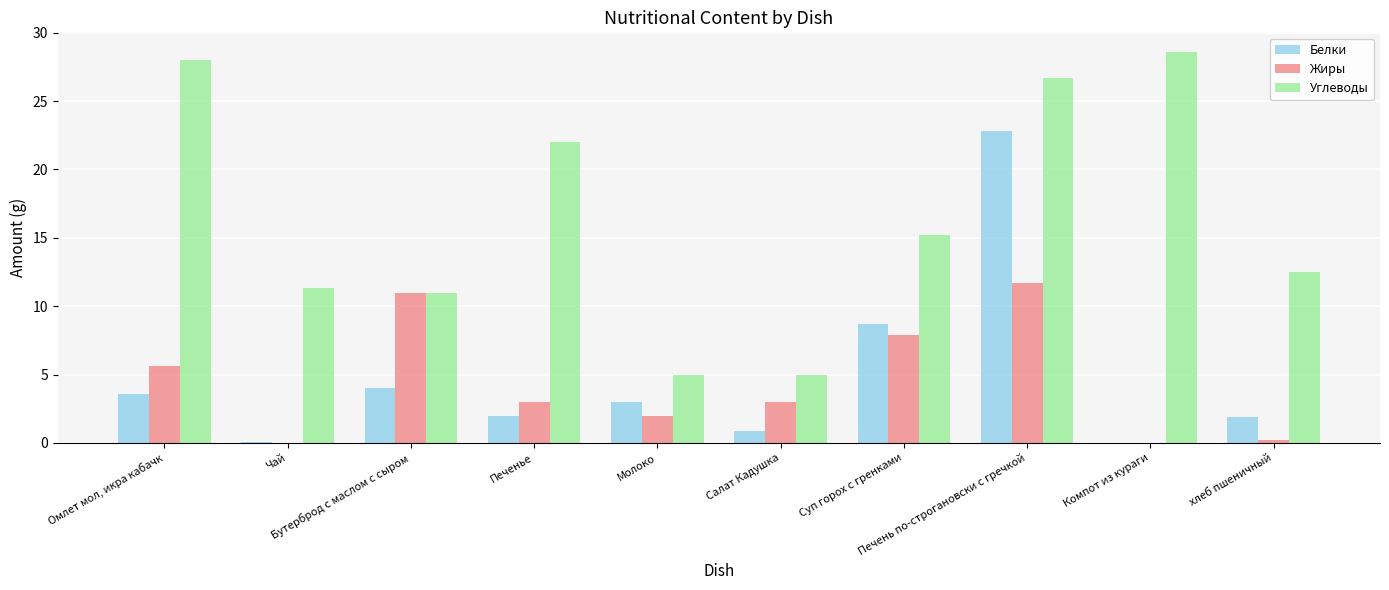

Which series has the largest total across all categories?

Углеводы